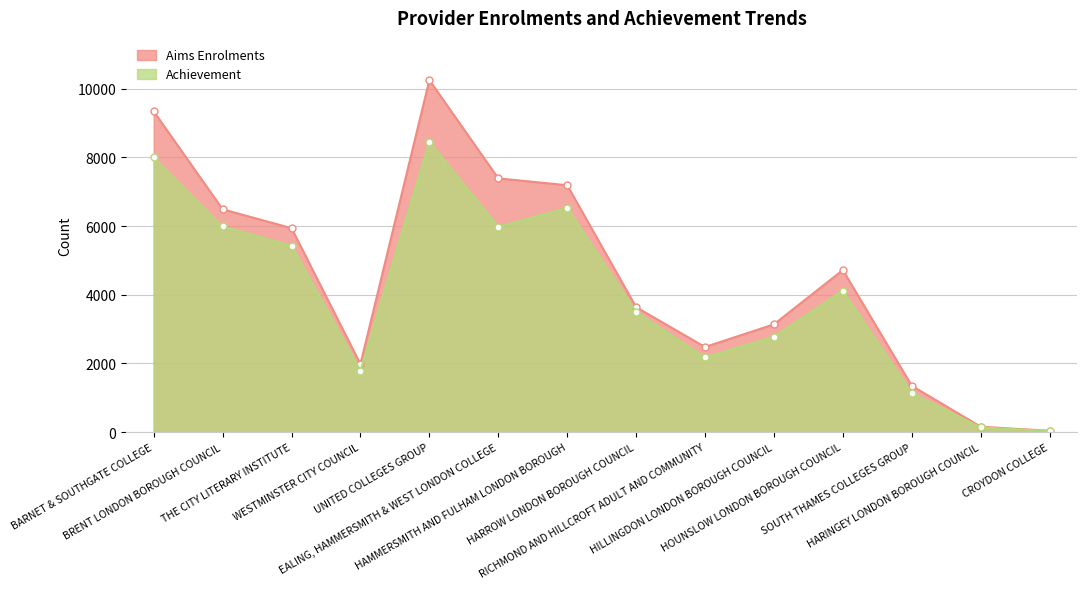

Rank the series by their average value, from lowest to highest.

Achievement, Aims Enrolments